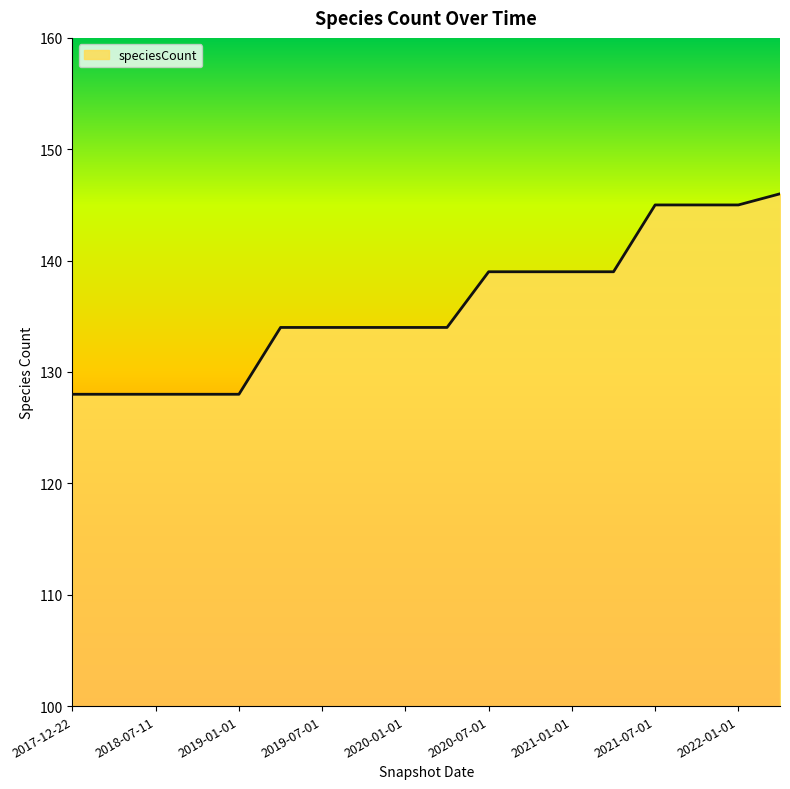

What is the minimum value shown in the chart?

128